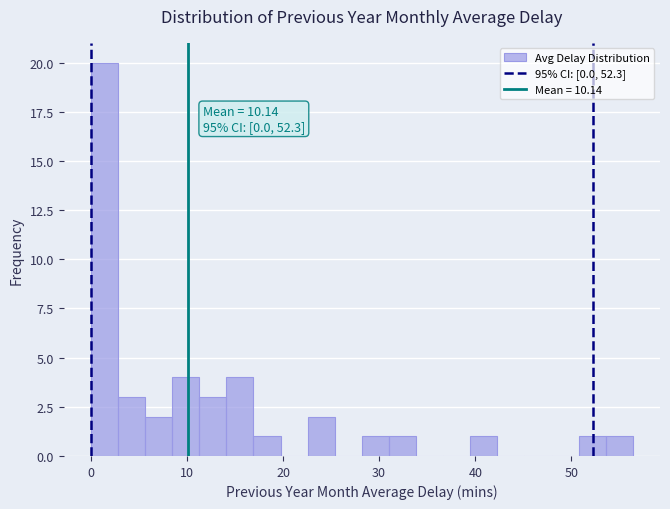

Read against the x-axis, roughly where is the centre of the tallest bar?

1